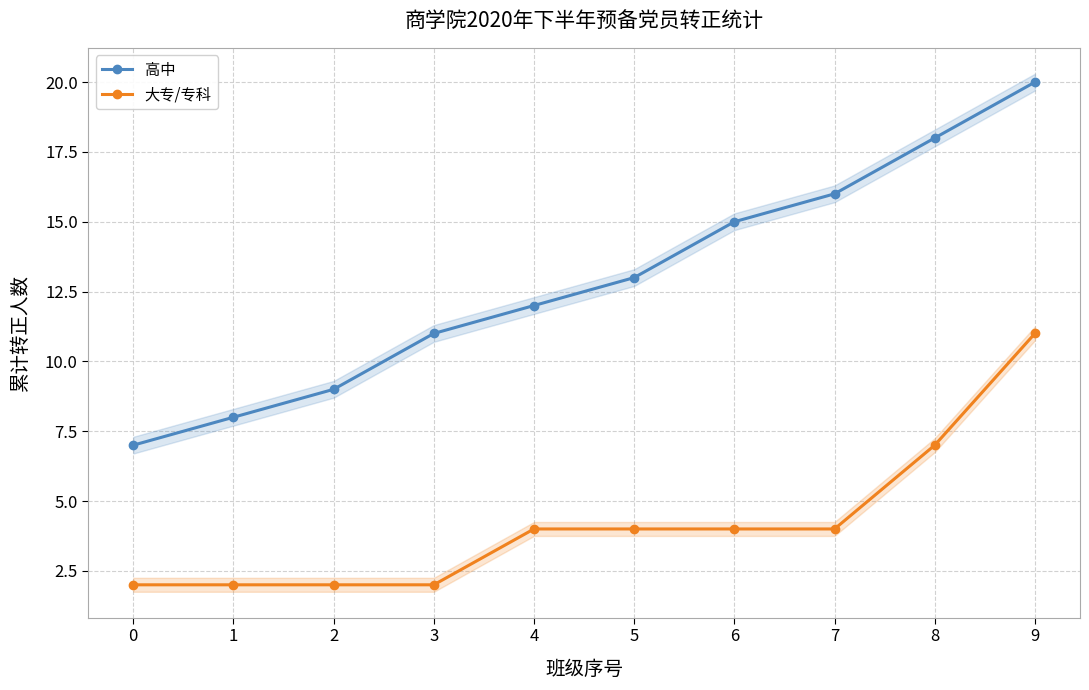

The value of 高中 at 4 is 12. True or false?

True